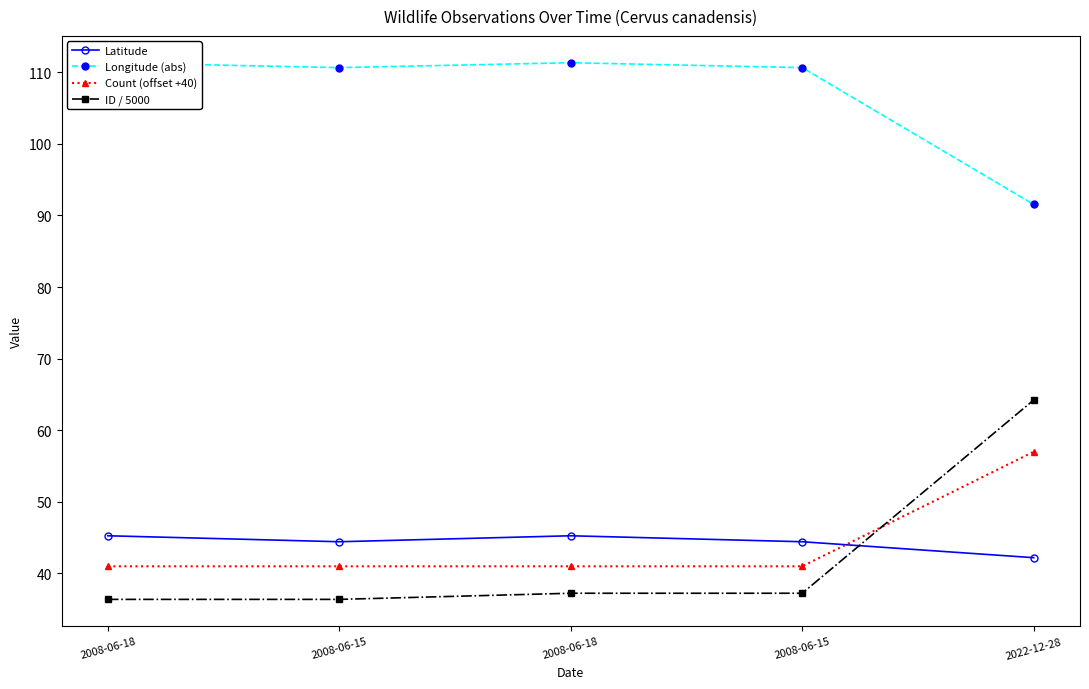

What is the sum of the ID / 5000 values at 2008-06-15 and 2008-06-18?

73.6